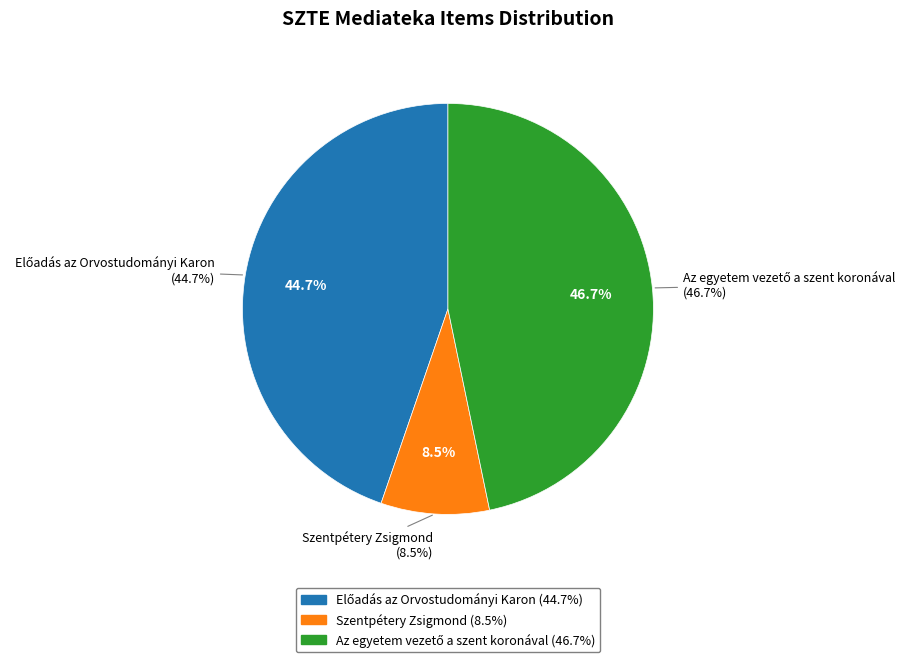

To the nearest percent, what is the combined percentage of Szentpétery Zsigmond and Az egyetem vezető a szent koronával?

55%